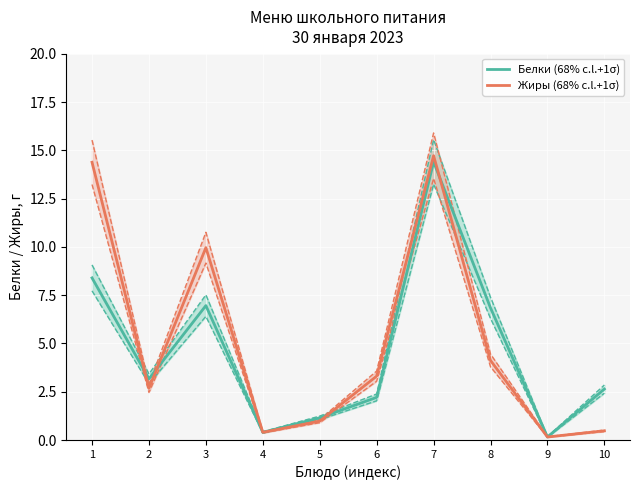

At which category is the sum across all series the highest?

7